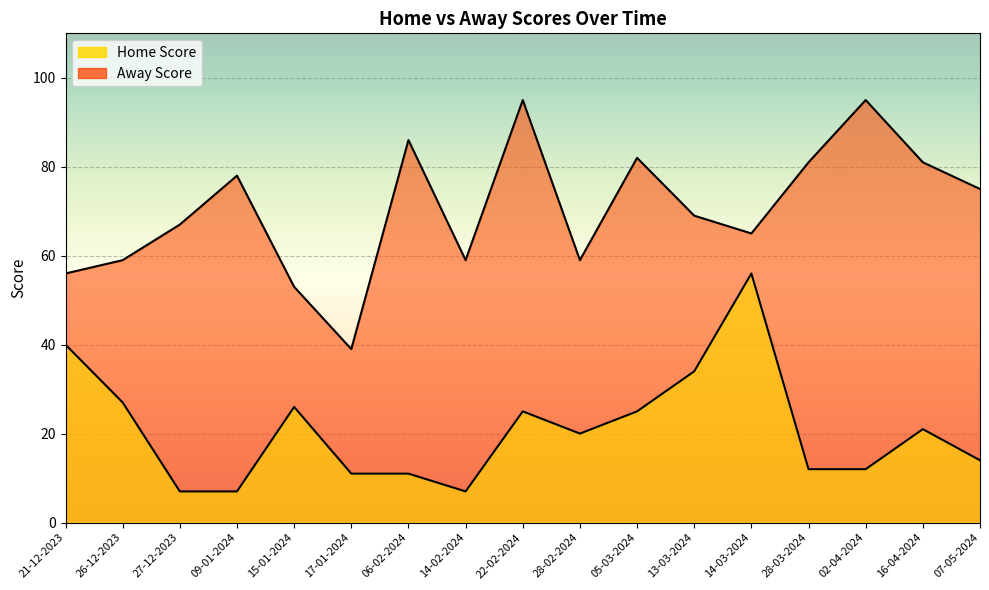

At which label does Home Score reach its peak?

14-03-2024